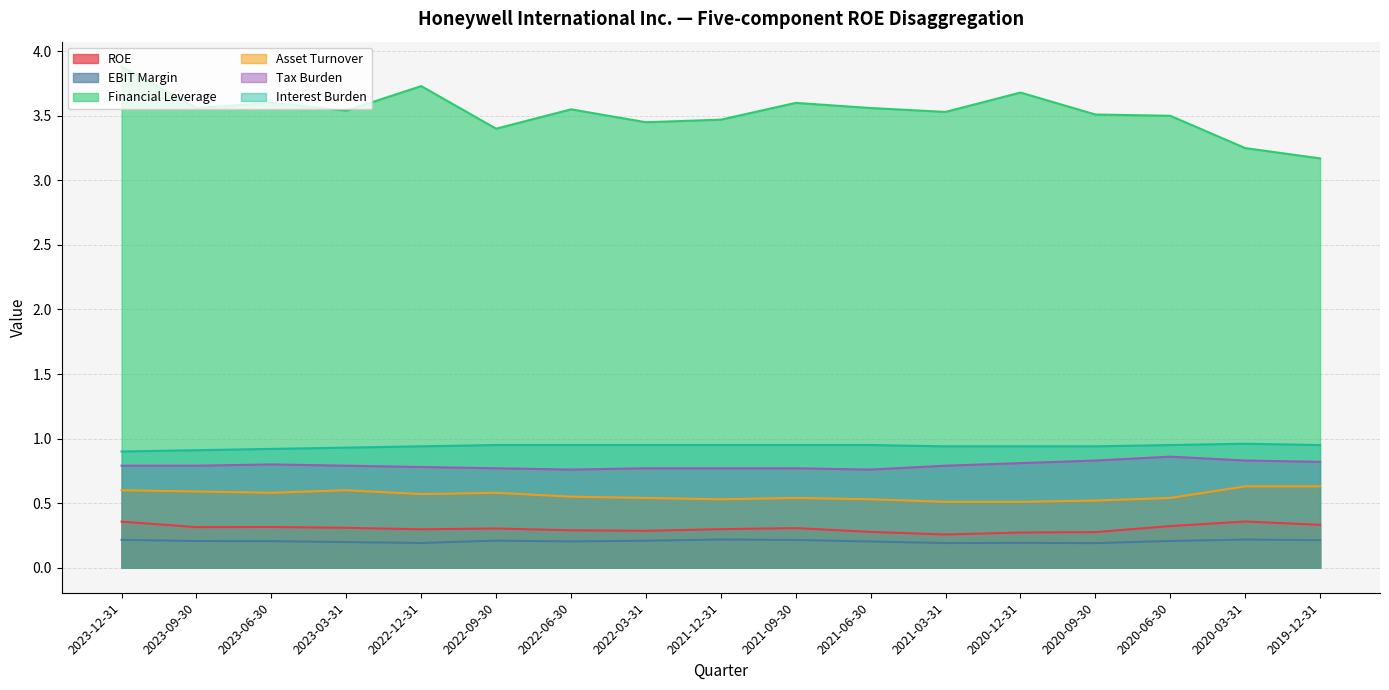

What is the average value of the ROE series?

0.3